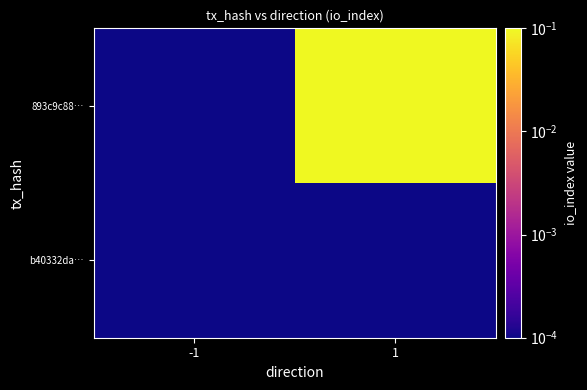

Which category has the highest value across all series?

1